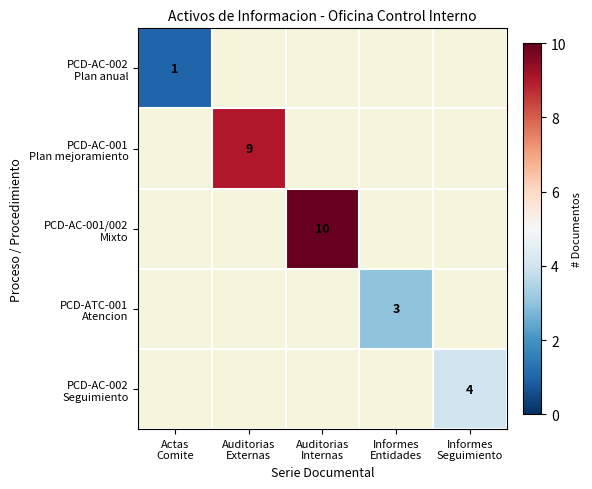

How many categories are shown in the chart?

5